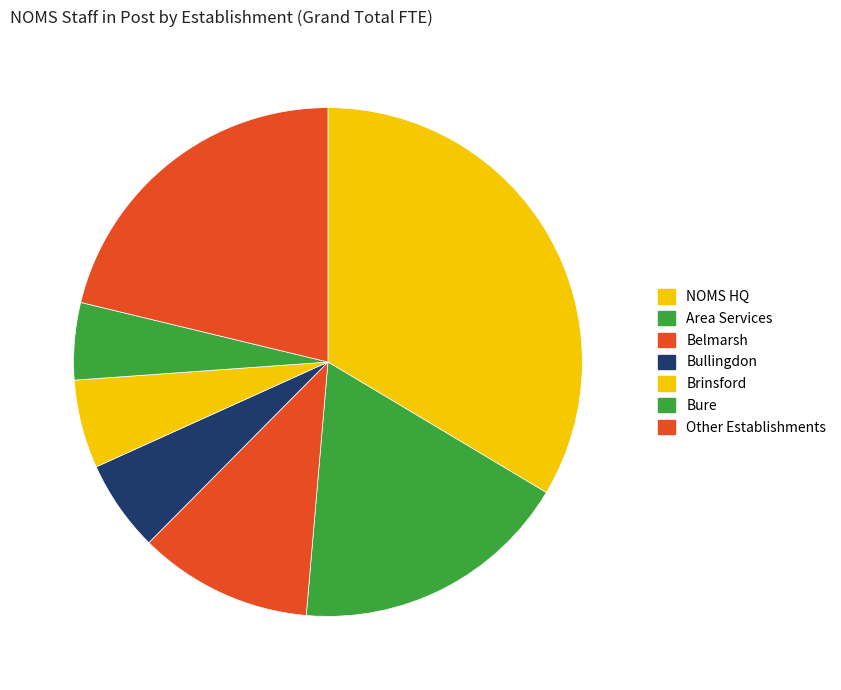

Count the number of slices in the pie.

7